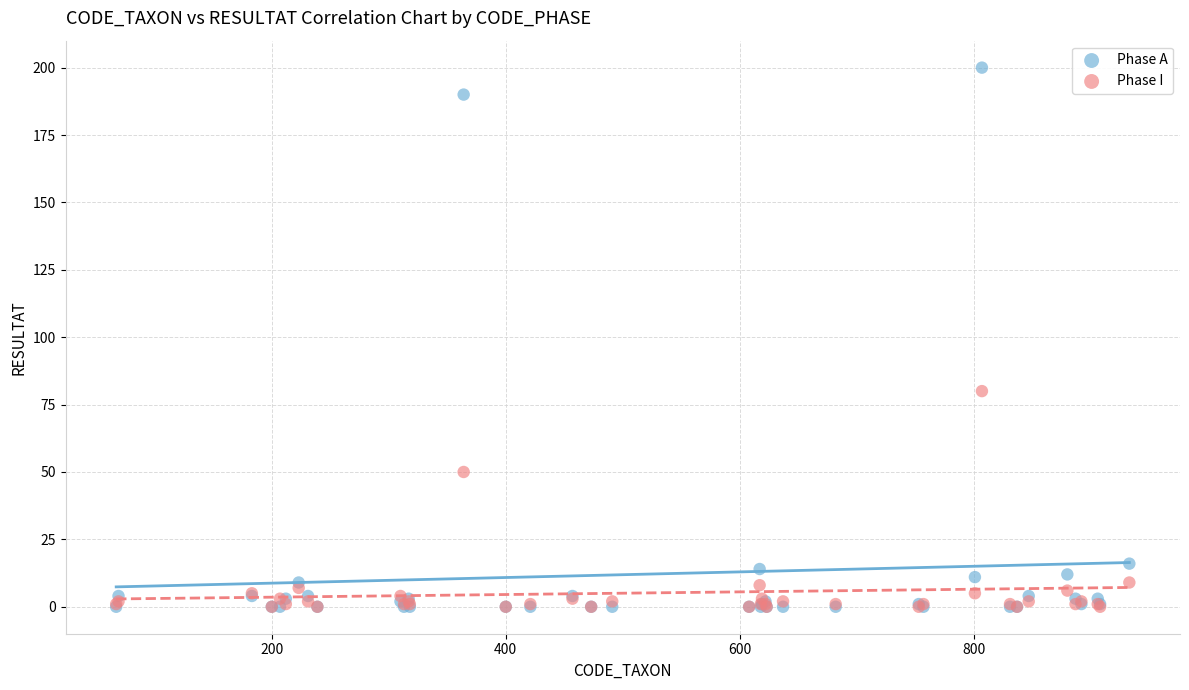

In the Phase A series, what Y value is closest to 100?

16